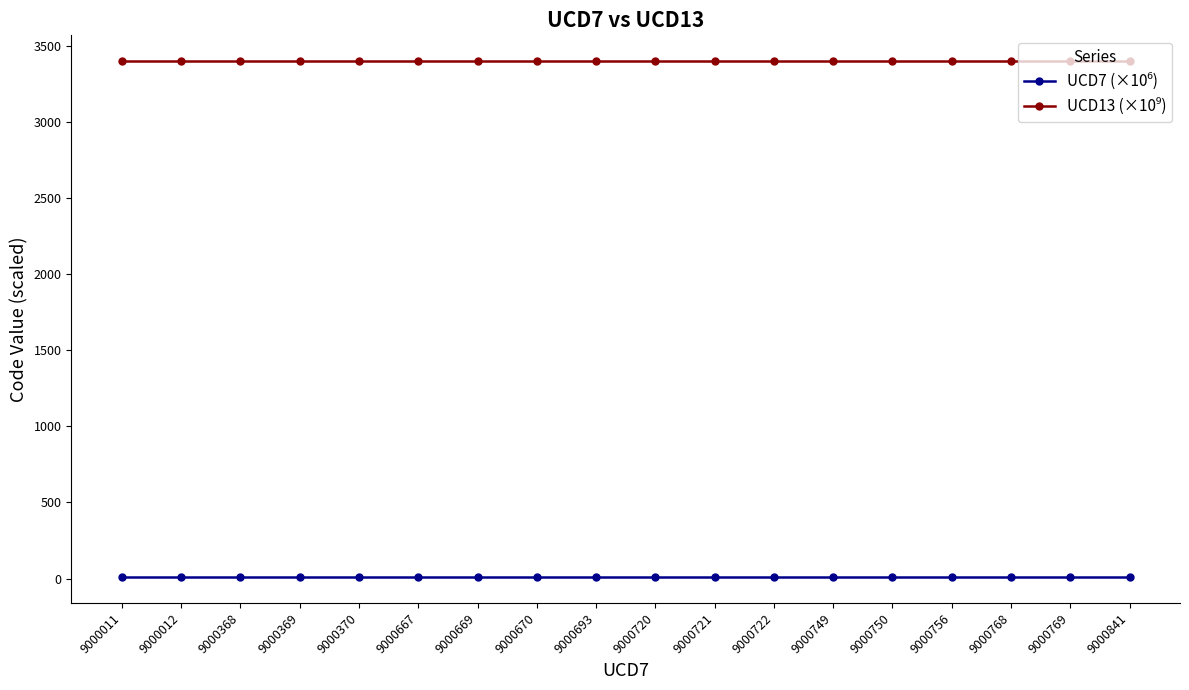

The UCD7 (×10⁶) series shows 5.0 at 9000693. True or false?

False